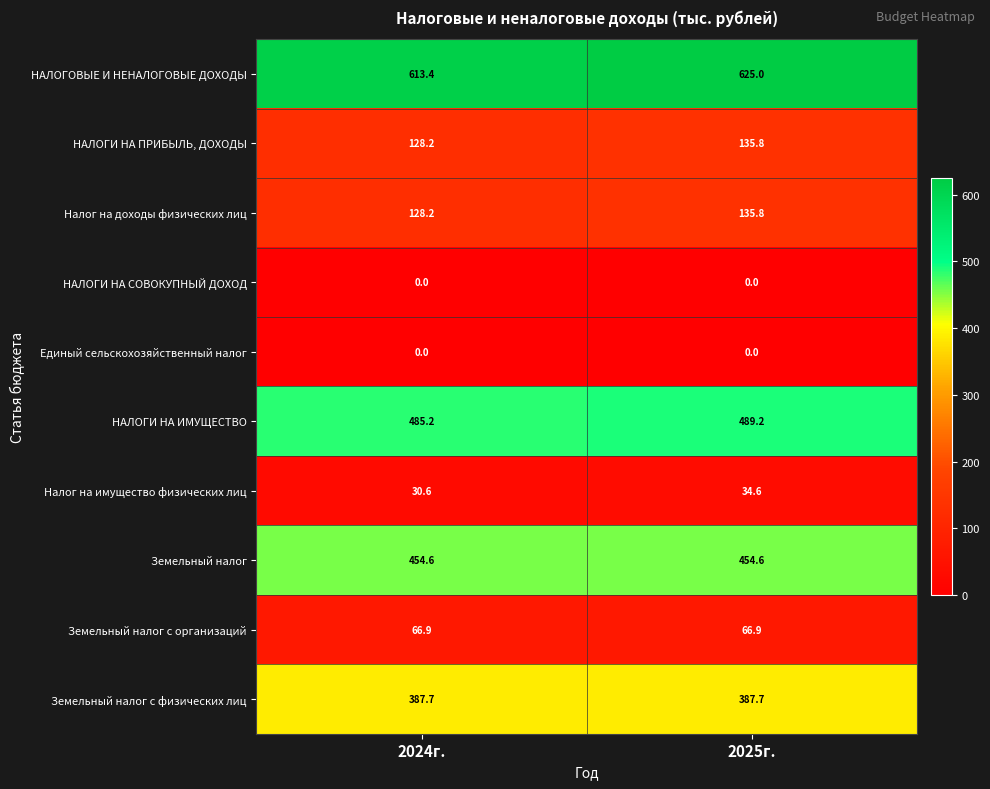

Where is Налог на доходы физических лиц nearest to the value 132?

2024г.